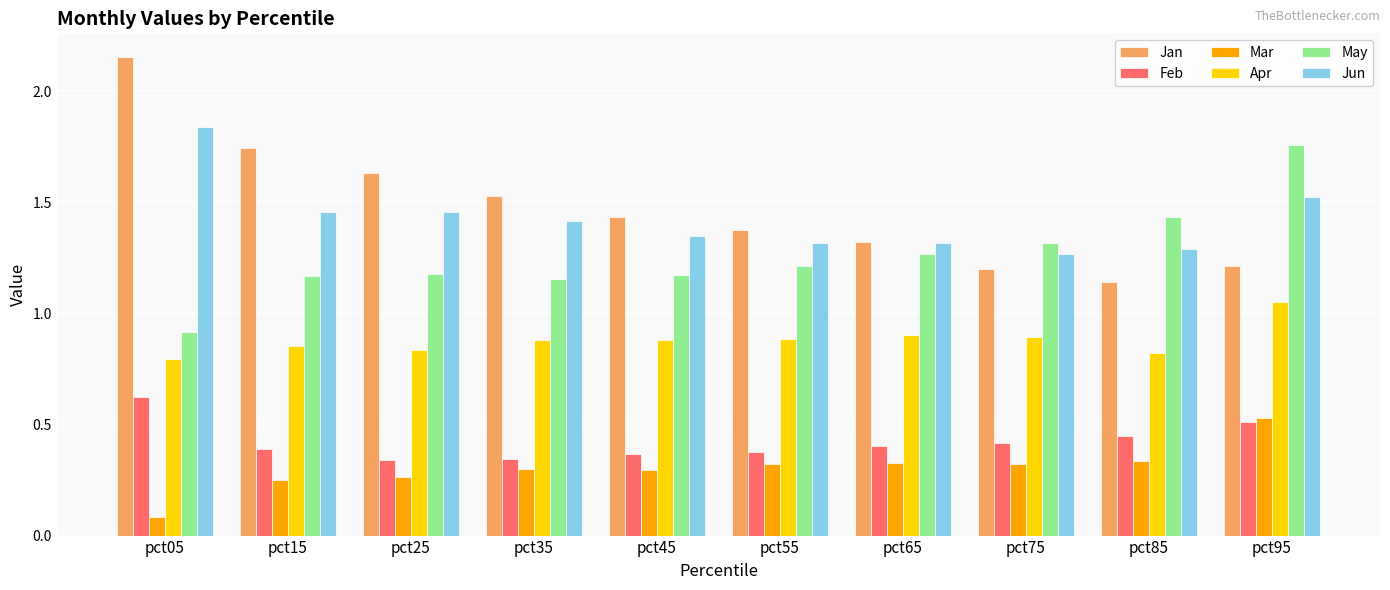

Which series changed the most between pct75 and pct85?

May